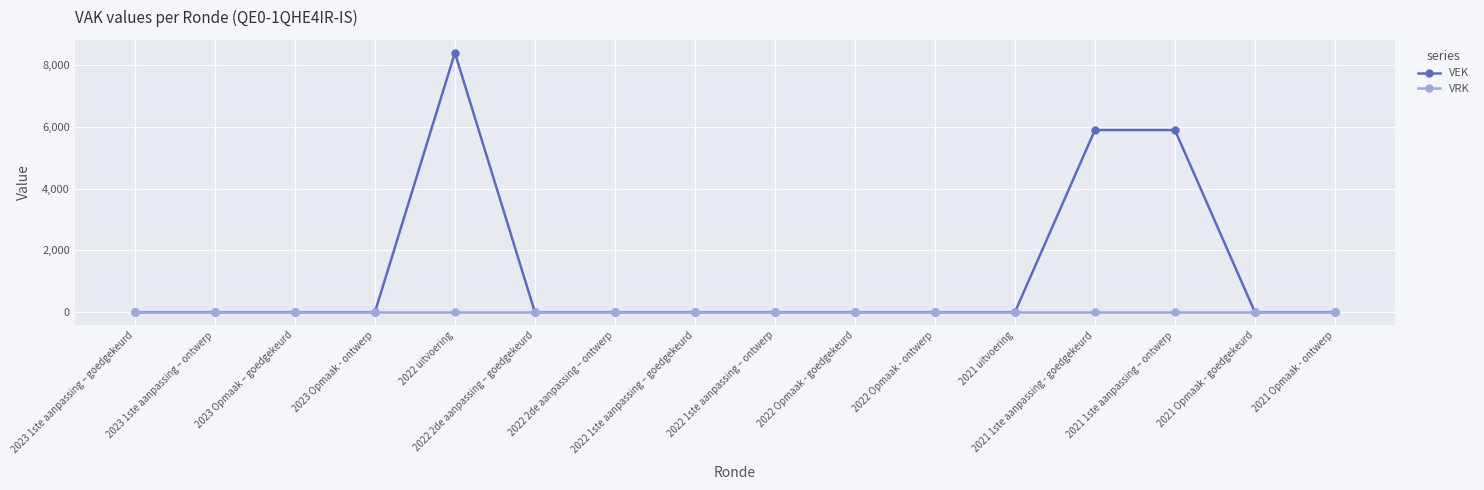

Does the chart have visible grid lines?

Yes